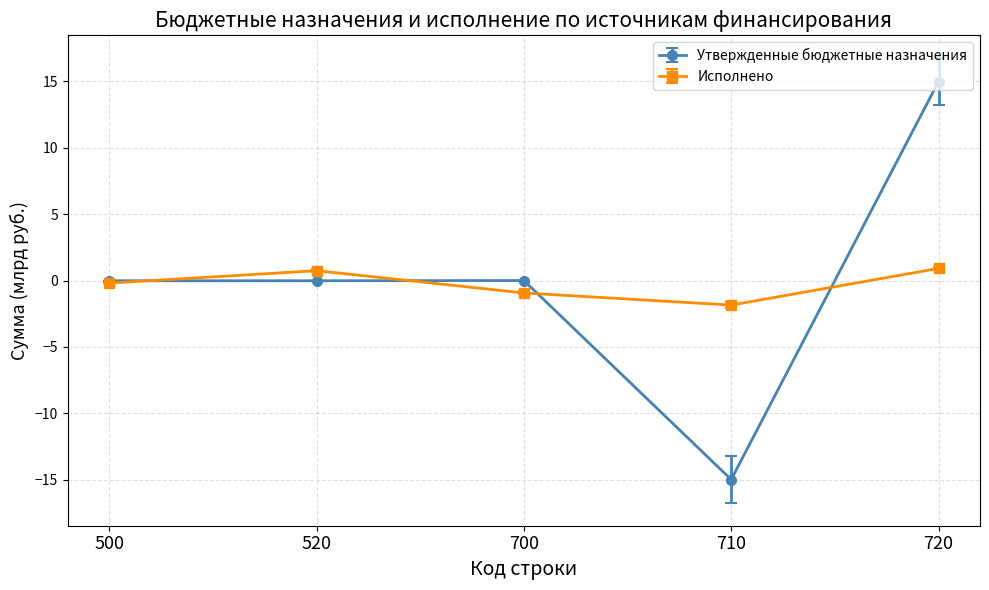

Between 700 and 710, which series saw the biggest shift?

Утвержденные бюджетные назначения